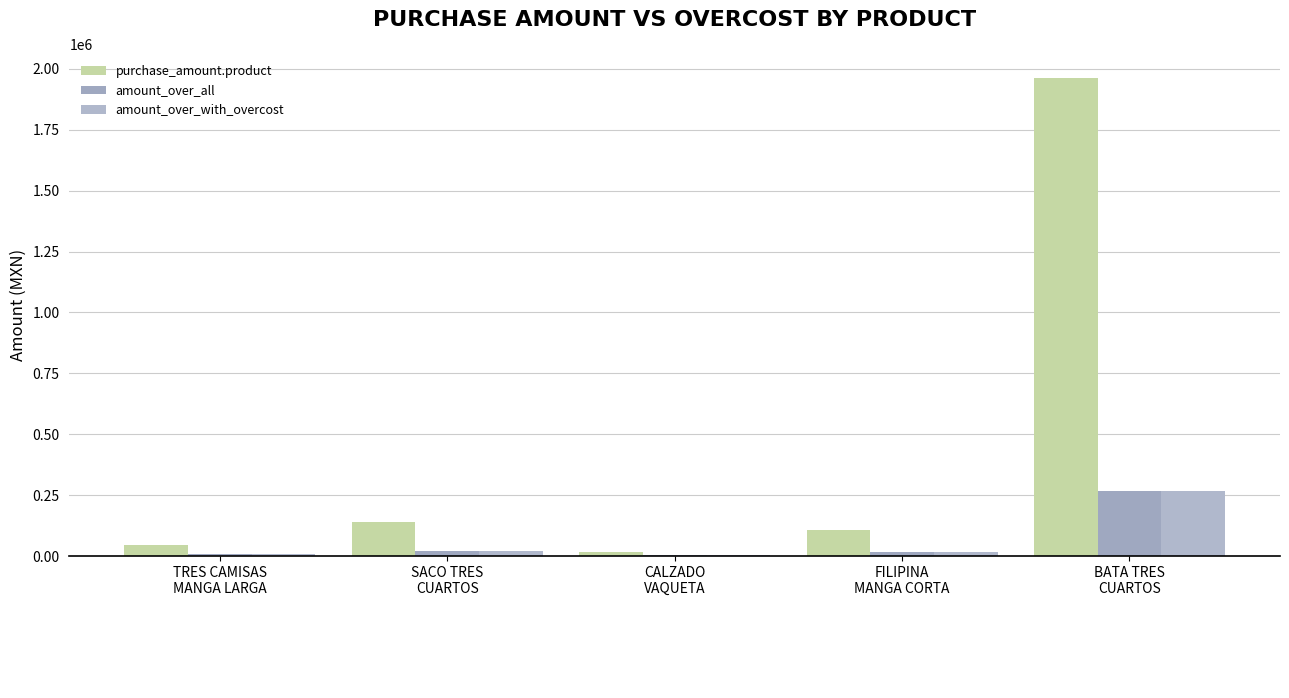

What is the label of the 4th bar from the right?

SACO TRES
CUARTOS